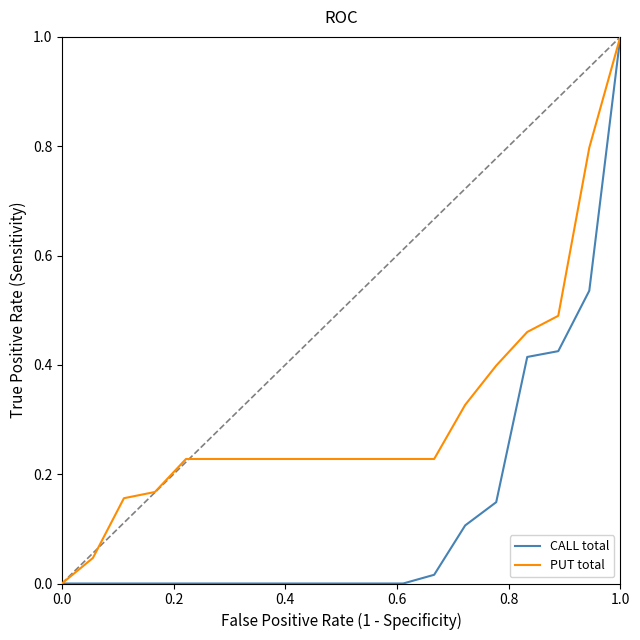

What is the difference between the maximum and minimum values in the PUT total series?

1.0